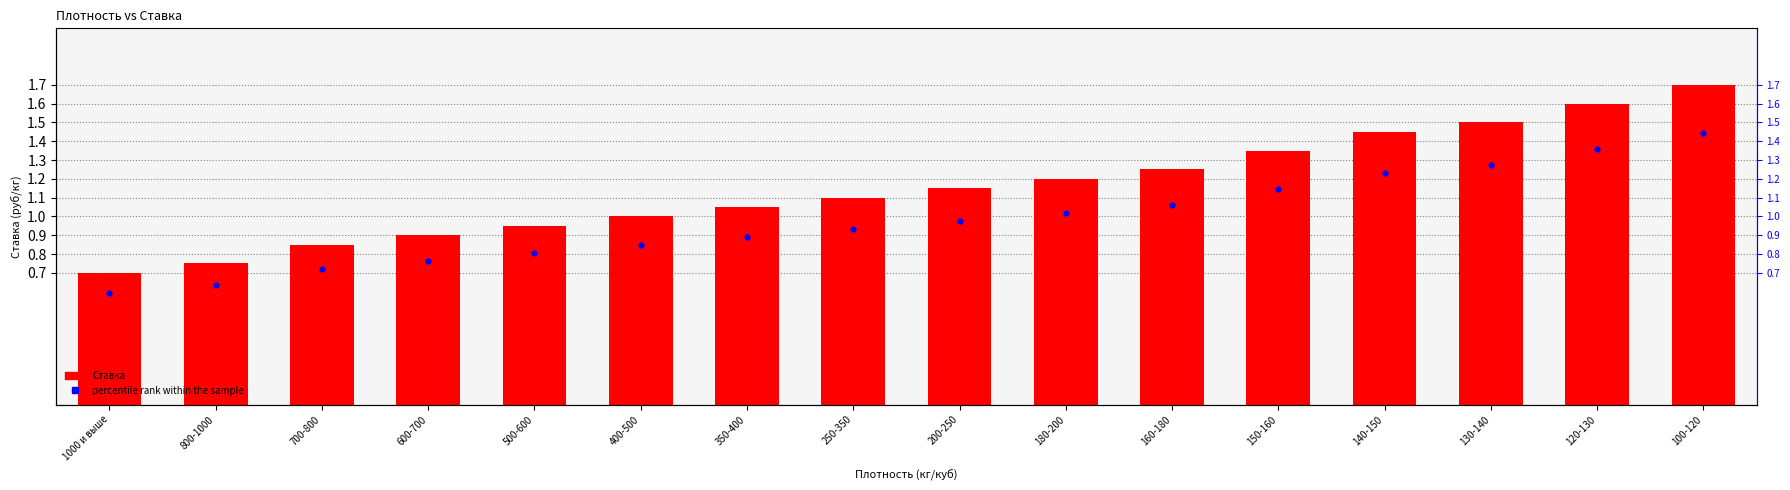

What is the total value across all series at 180-200?

2.2